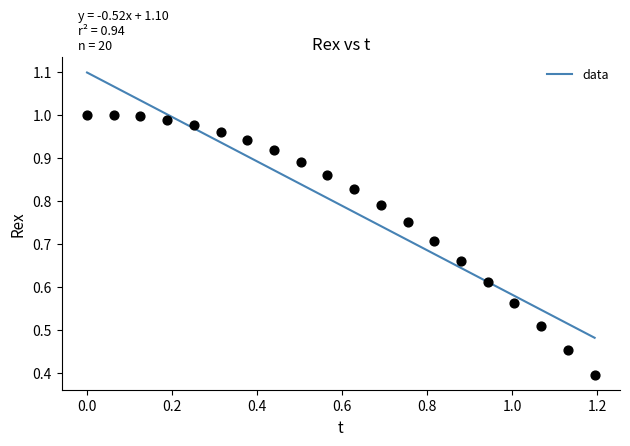

What Y value in the scatter plot is closest to 0?

0.4